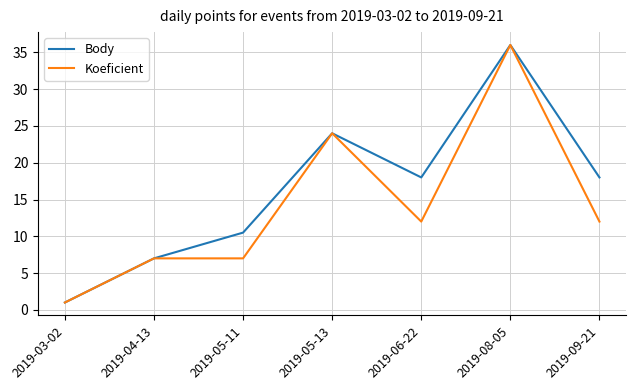

What is the difference between the second highest and minimum values in the Body series?

23.0